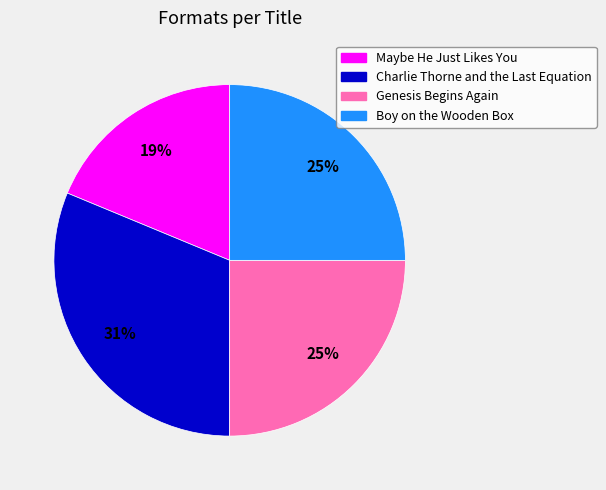

Is Boy on the Wooden Box the majority of the pie?

No